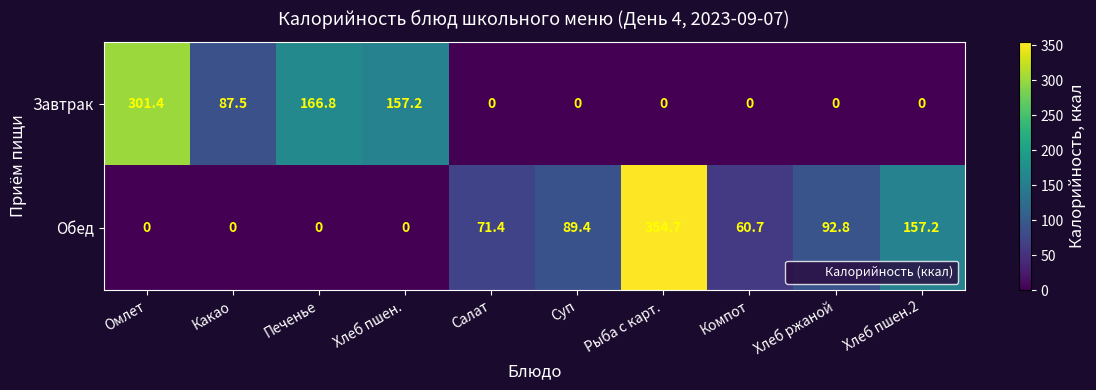

List the series in order of their peak value, lowest first.

Завтрак, Обед